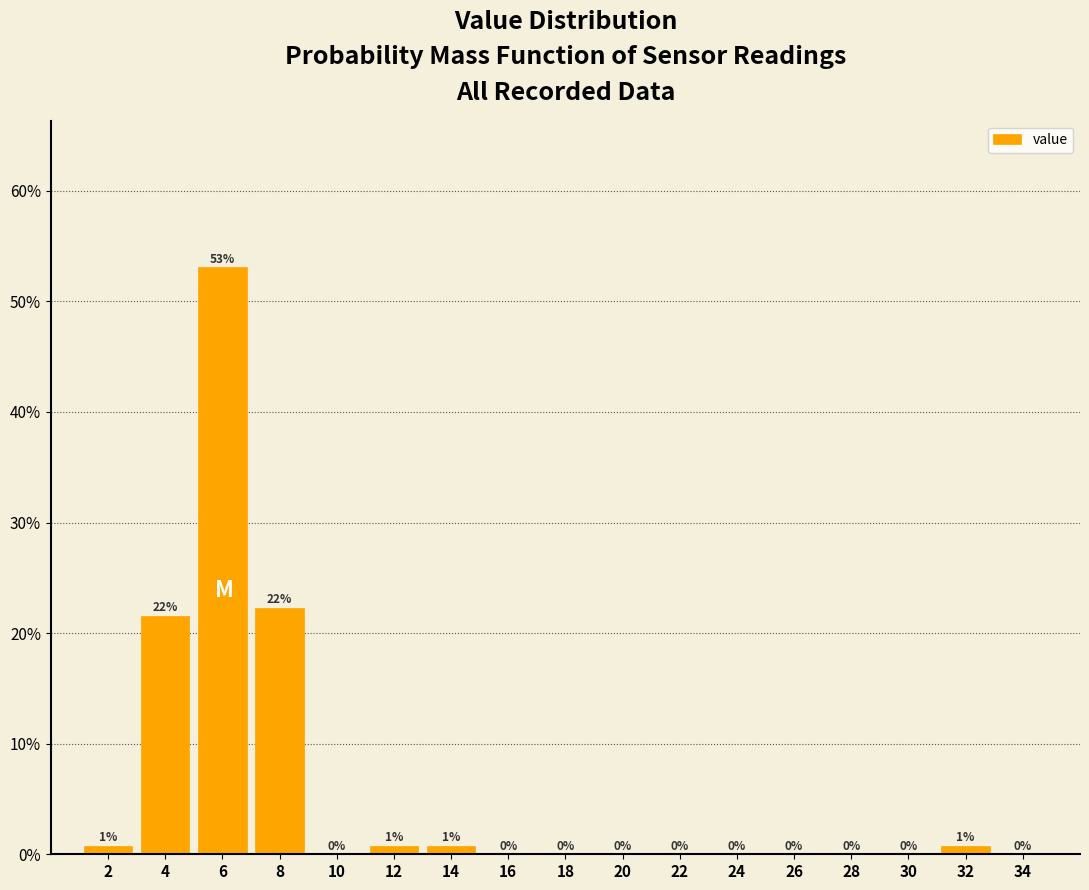

Which range on the x-axis has the tallest bar?

5 to 7